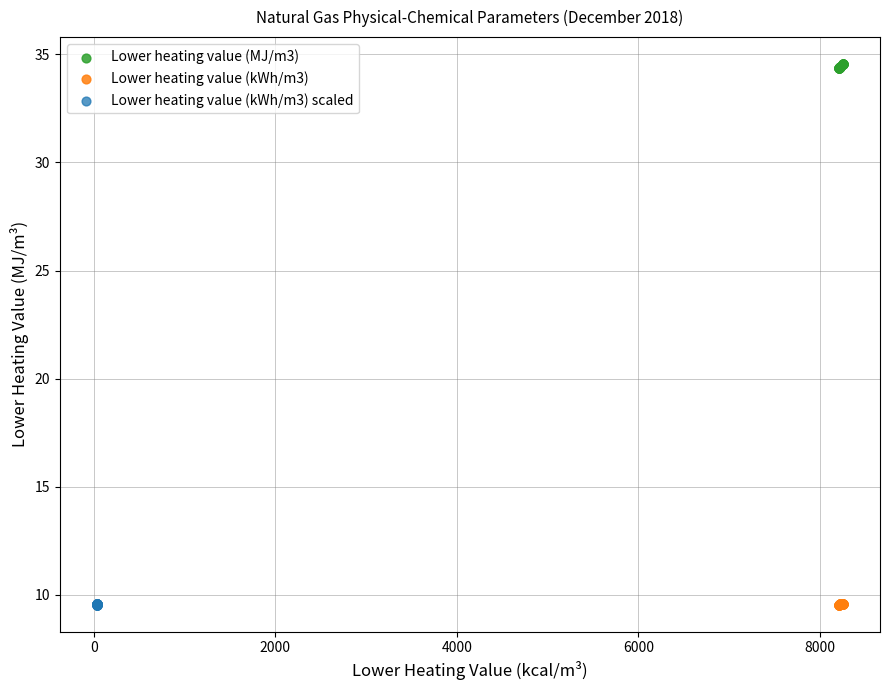

Which series has the widest spread of Y values?

Lower heating value (MJ/m3)